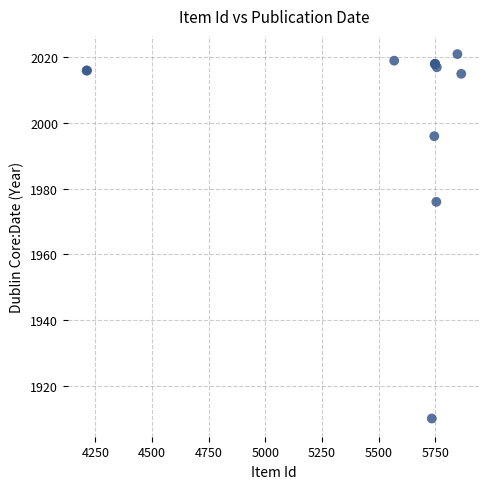

What Y value in the scatter plot is closest to 1965?

1976